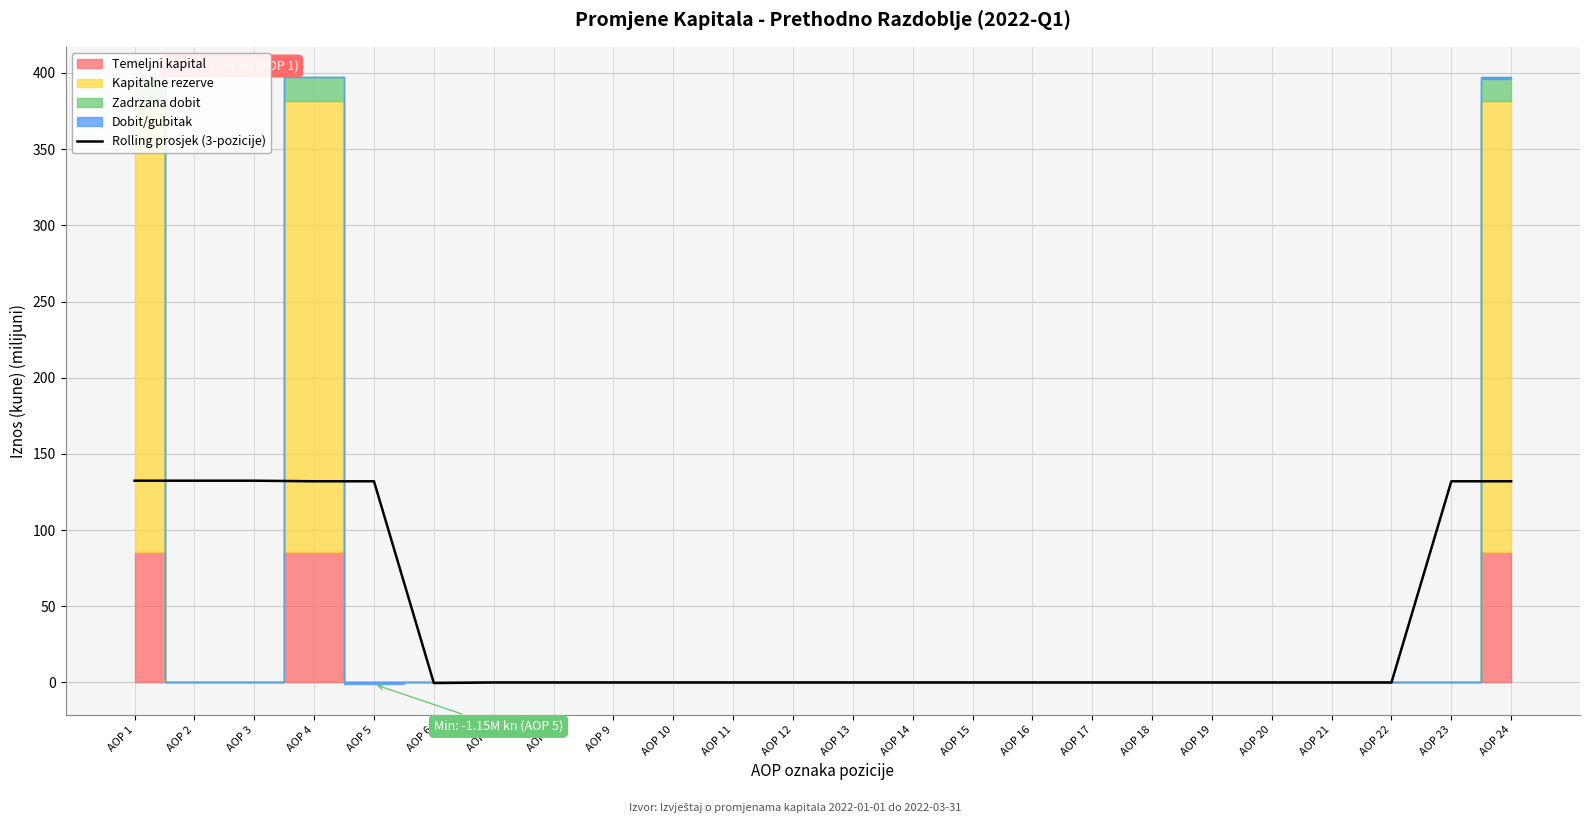

Reading right to left, transcribe all the data shown in this chart.

AOP 24=132.0	AOP 23=132.0	AOP 22=0.0	AOP 21=0.0	AOP 20=0.0	AOP 19=0.0	AOP 18=0.0	AOP 17=0.0	AOP 16=0.0	AOP 15=0.0	AOP 14=0.0	AOP 13=0.0	AOP 12=0.0	AOP 11=0.0	AOP 10=0.0	AOP 9=0.0	AOP 8=0.0	AOP 7=0.0	AOP 6=-0.4	AOP 5=132.0	AOP 4=132.0	AOP 3=132.4	AOP 2=132.4	AOP 1=132.4